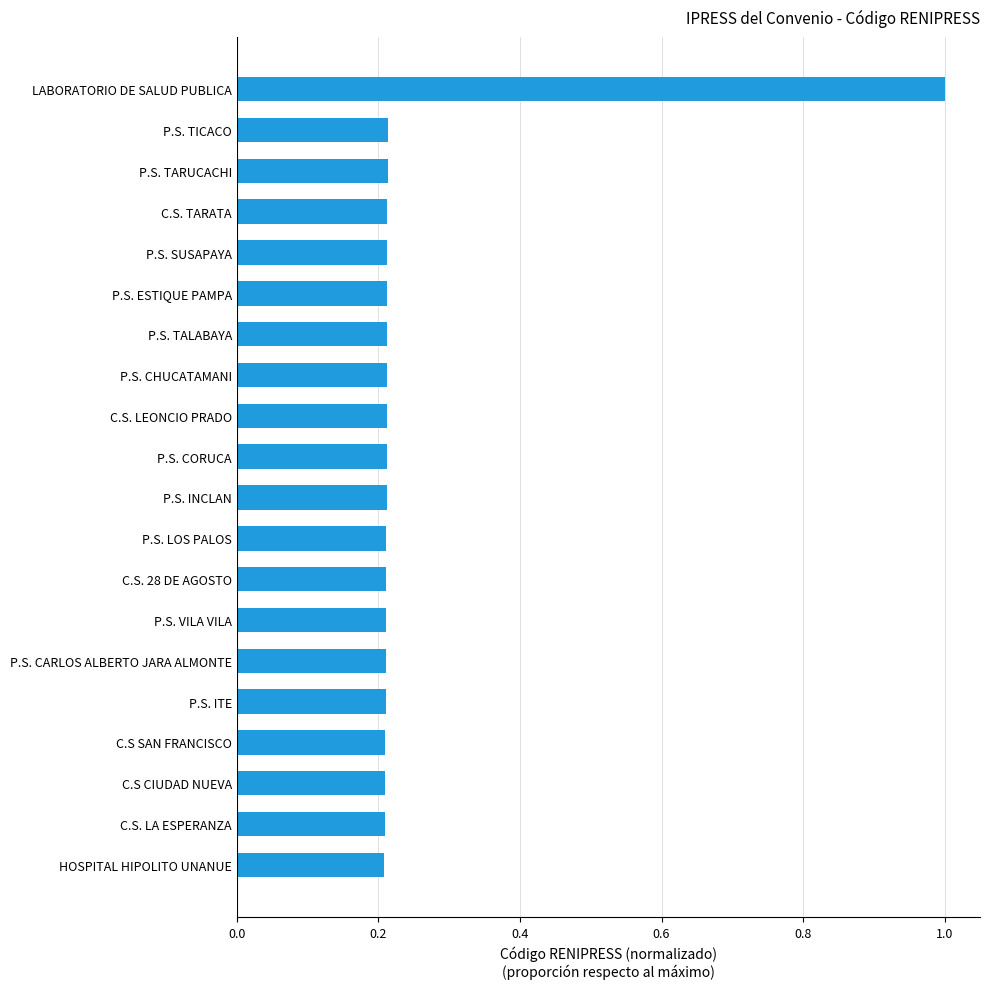

What is the change in value from P.S. VILA VILA to LABORATORIO DE SALUD PUBLICA?

+0.8